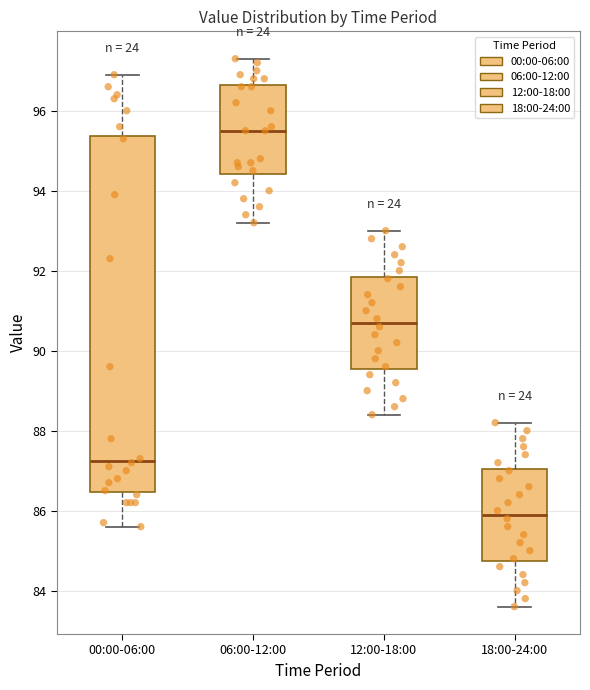

Reading left to right, read every box against the y-axis: the position of its median line, the range the box covers, and the ends of its whiskers. The values are not printed on the chart, so give them approximately, as read against the axis.

00:00-06:00: median 87.2, box 86.4 to 95.4, whiskers 85.6 to 97.0
06:00-12:00: median 95.6, box 94.4 to 96.6, whiskers 93.2 to 97.4
12:00-18:00: median 90.8, box 89.6 to 91.8, whiskers 88.4 to 93.0
18:00-24:00: median 86.0, box 84.8 to 87.0, whiskers 83.6 to 88.2